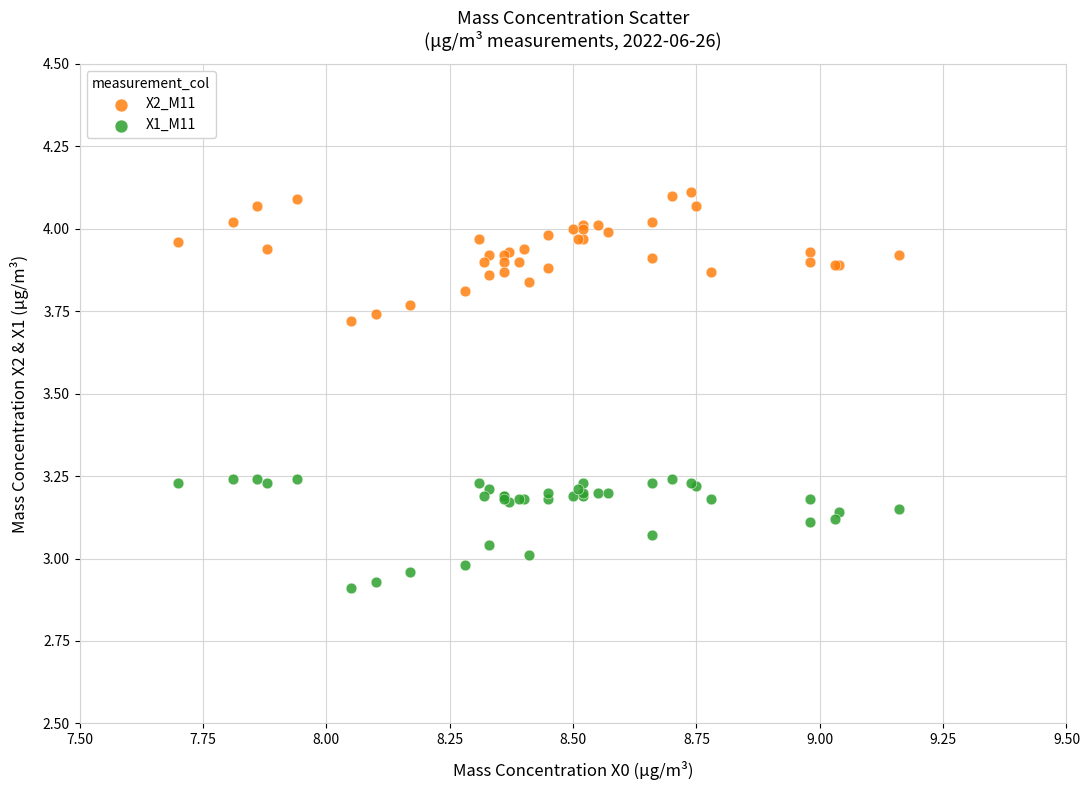

Which series contains the highest Y value?

X2_M11